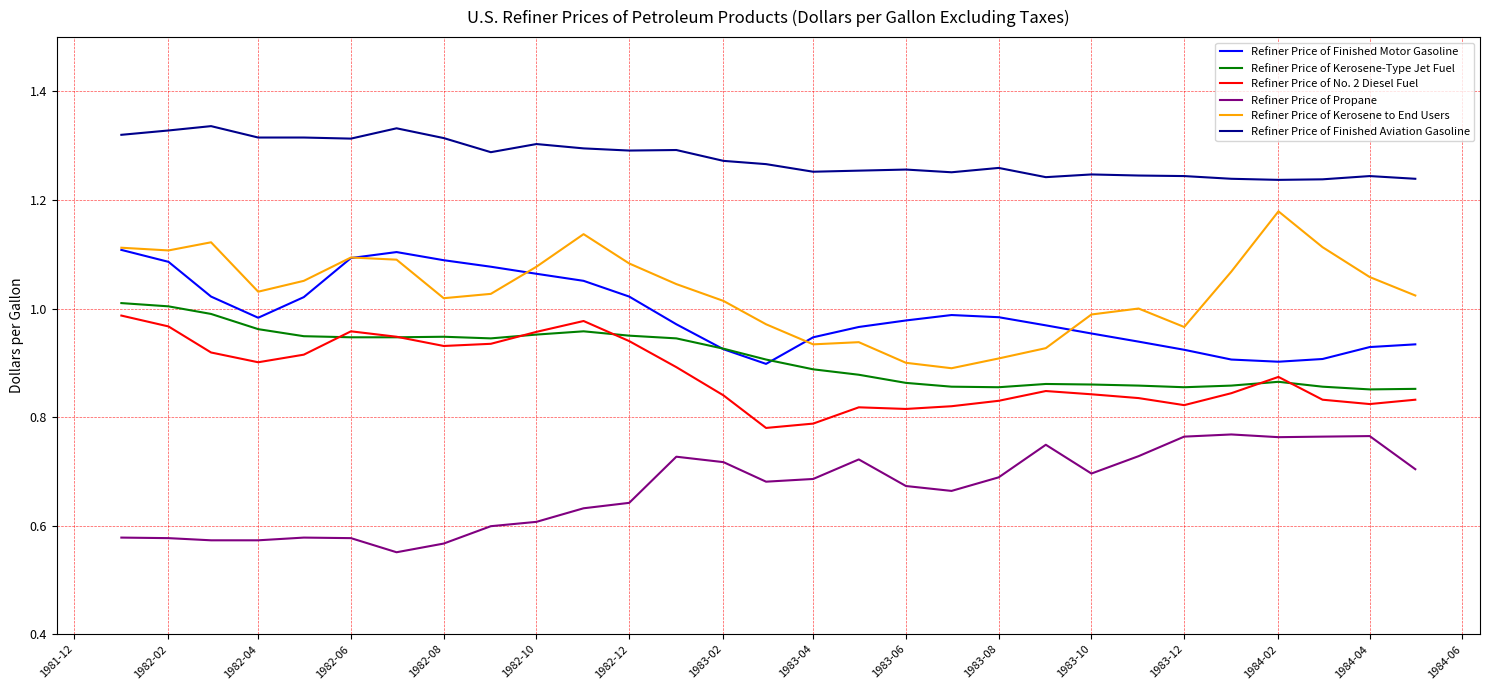

What is the difference between the second highest and second lowest values in the Refiner Price of Kerosene-Type Jet Fuel series?

0.2